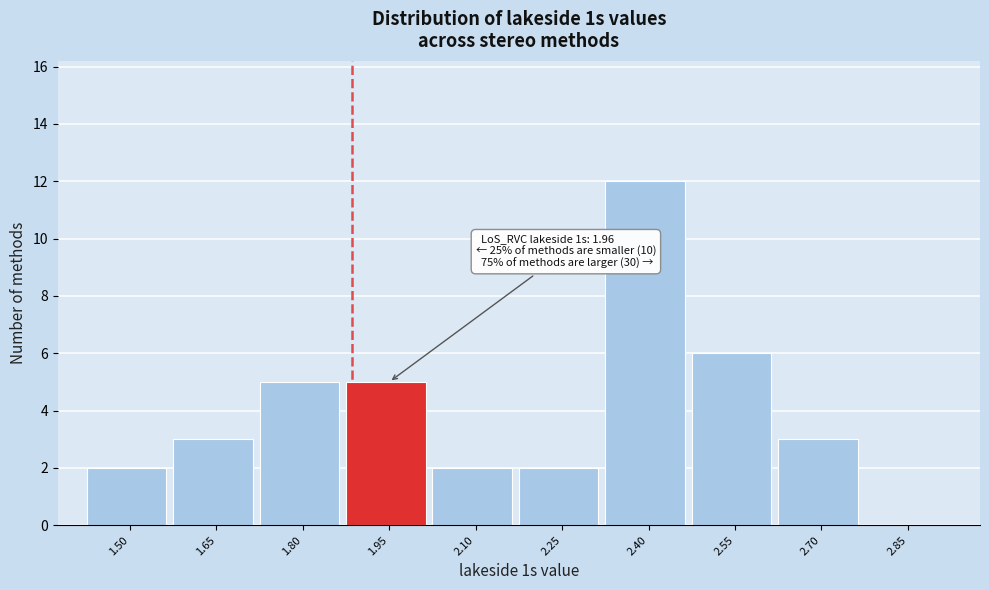

Reading left to right, extract all data points from this chart.

1.50=2	1.65=3	1.80=5	1.95=5	2.10=2	2.25=2	2.40=12	2.55=6	2.70=3	2.85=0